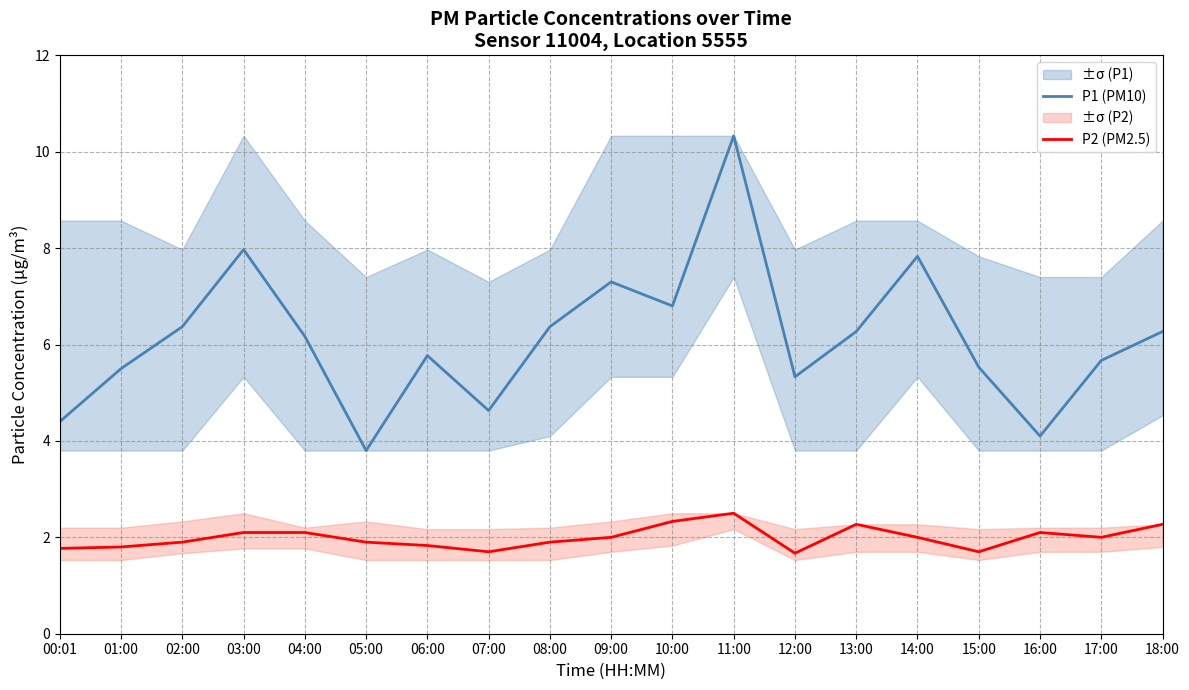

What position from the right is 02:00?

17